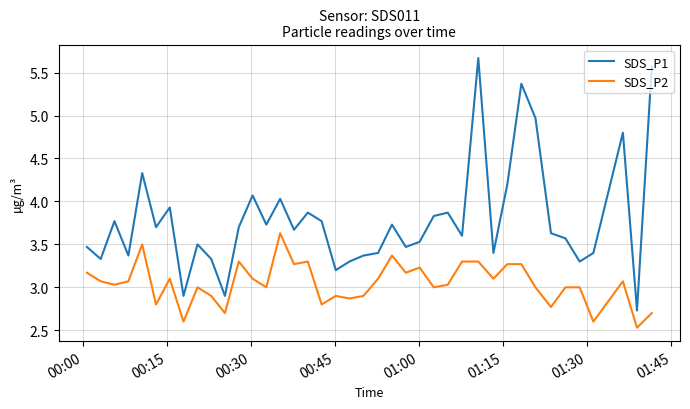

Which series has the widest spread of values?

SDS_P1